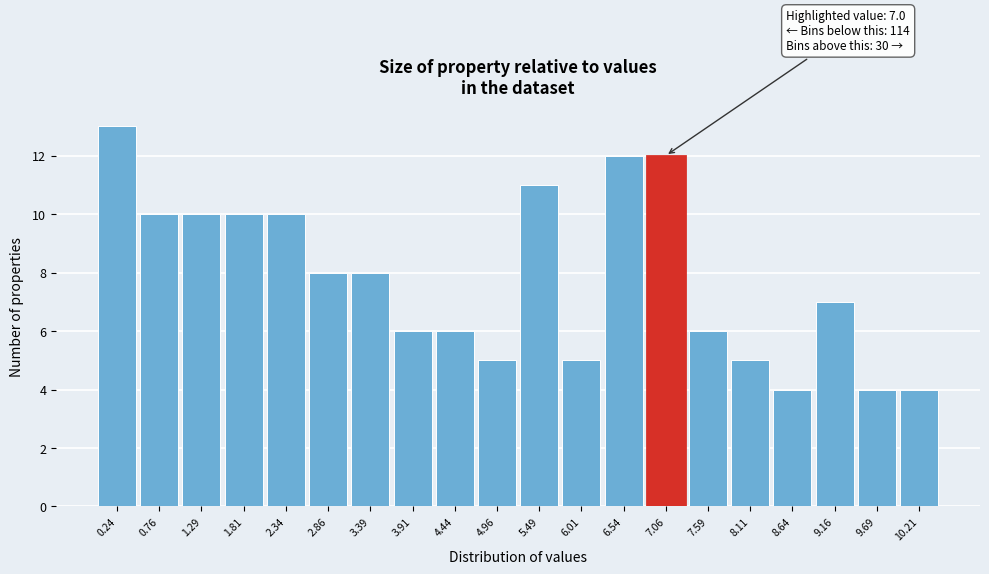

Which range on the x-axis has the tallest bar?

0.0 to 0.5